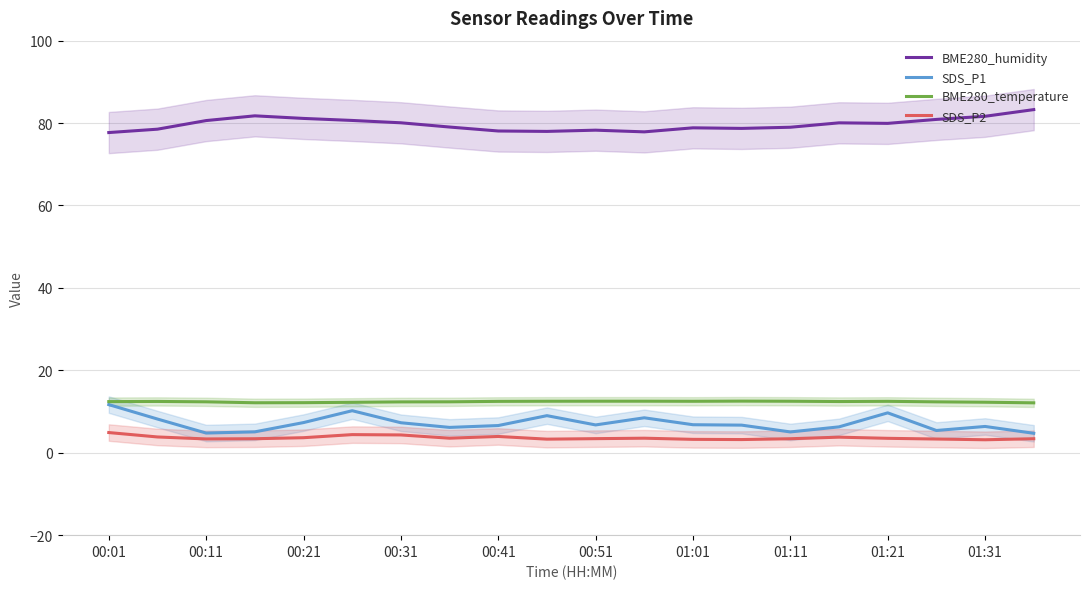

Is it true that SDS_P2 equals 2.7 at 00:01?

False